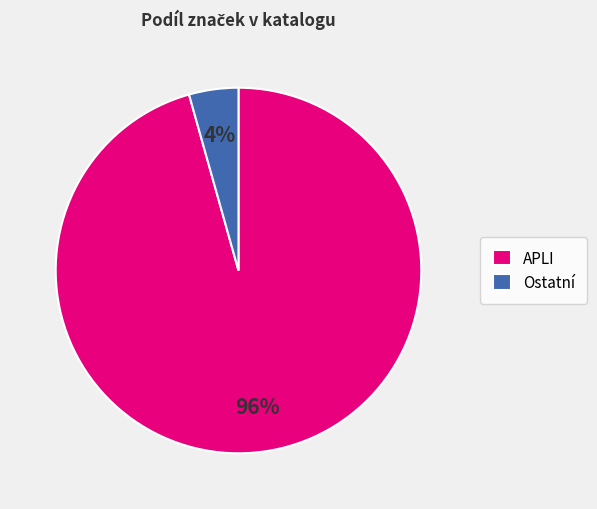

Combined, do APLI and Ostatní account for over 50%?

Yes